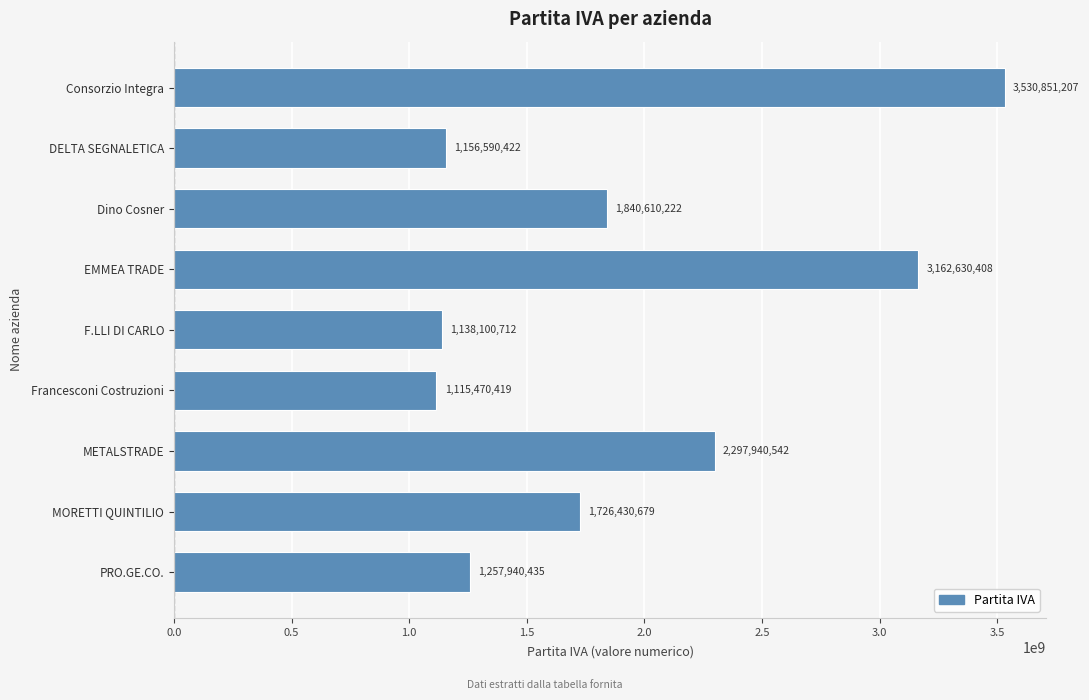

How many values are below 1726430679?

4